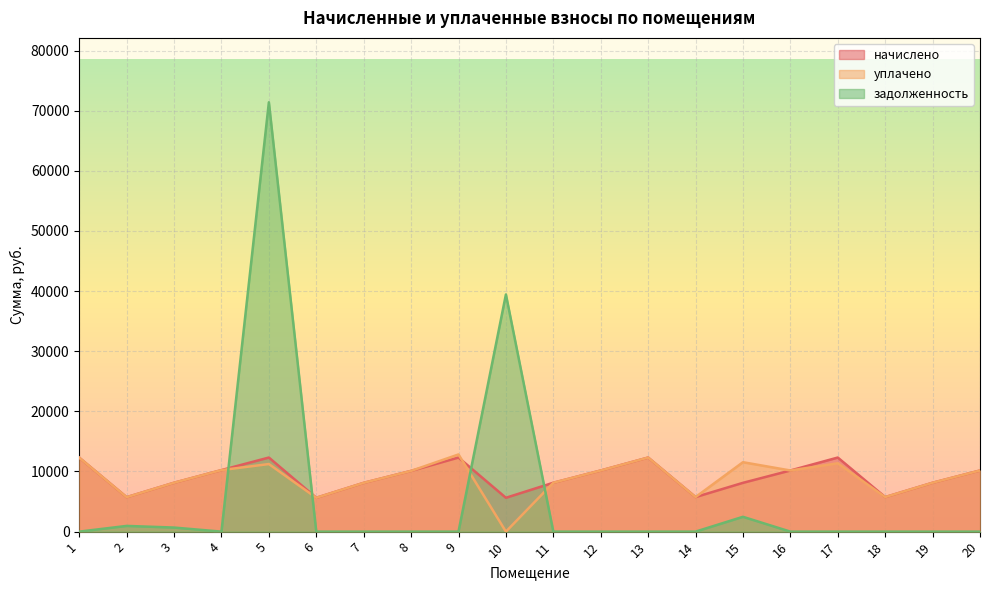

At which category is the sum across all series the highest?

5